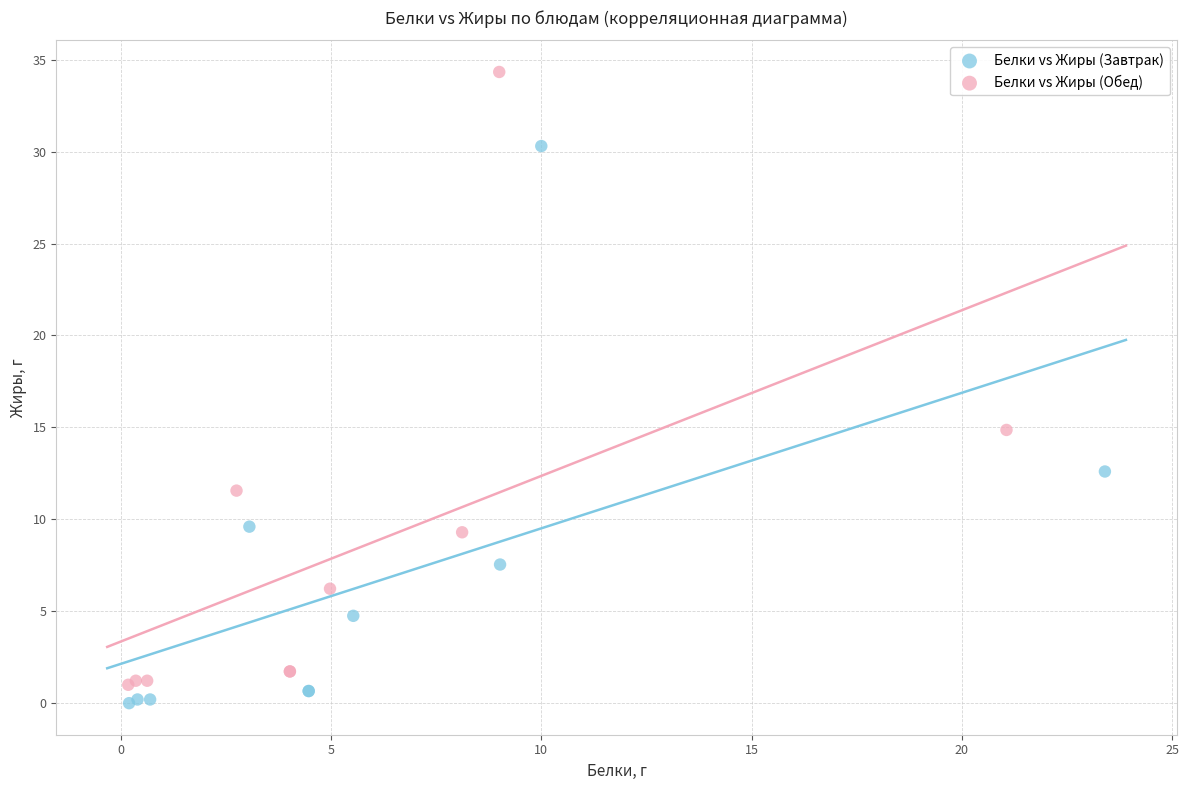

Which series has the largest Y range (max minus min)?

Белки vs Жиры (Обед)